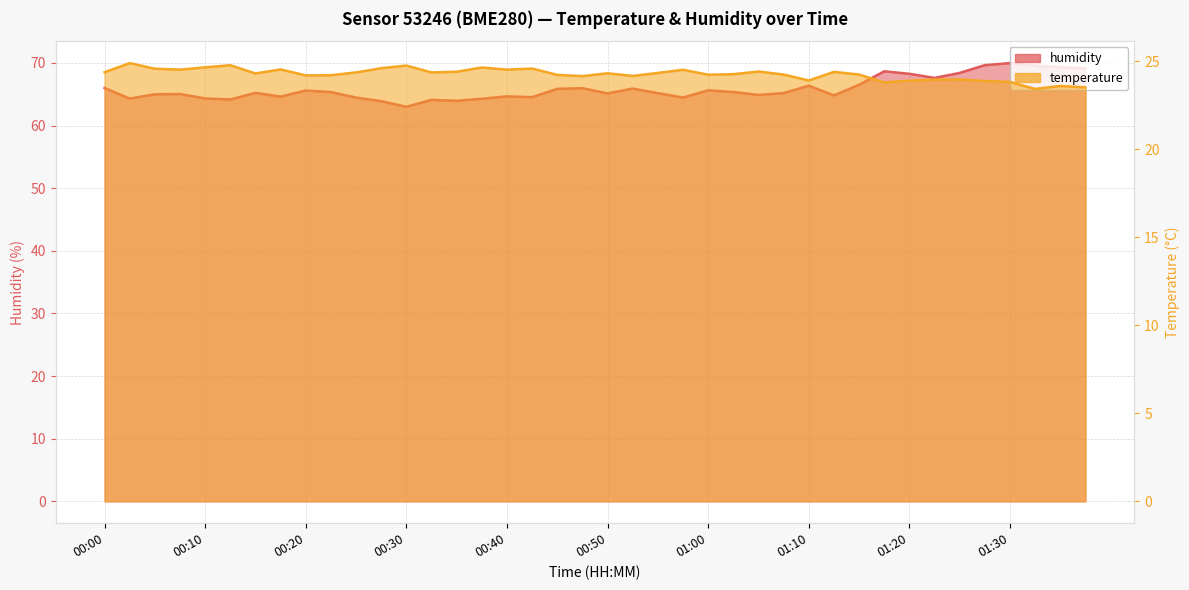

At which label does humidity reach its peak?

01:30